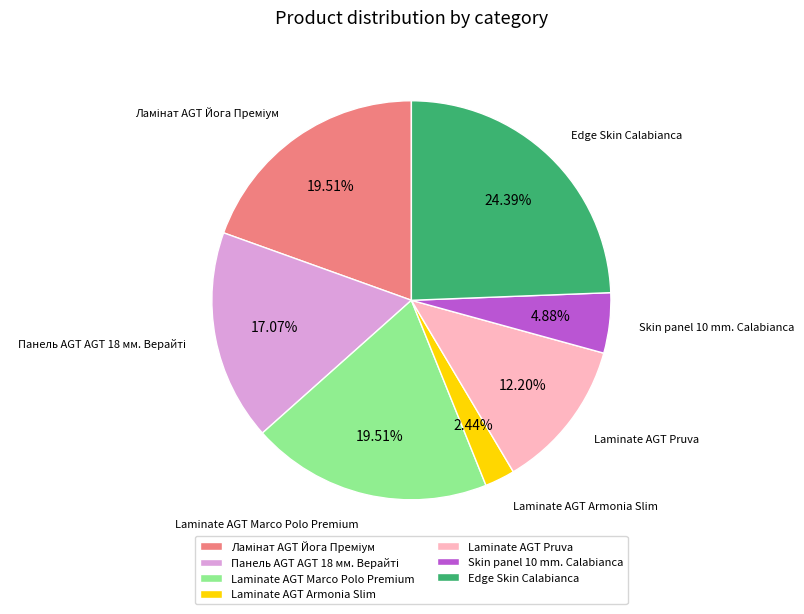

Is there a majority slice in this chart?

No